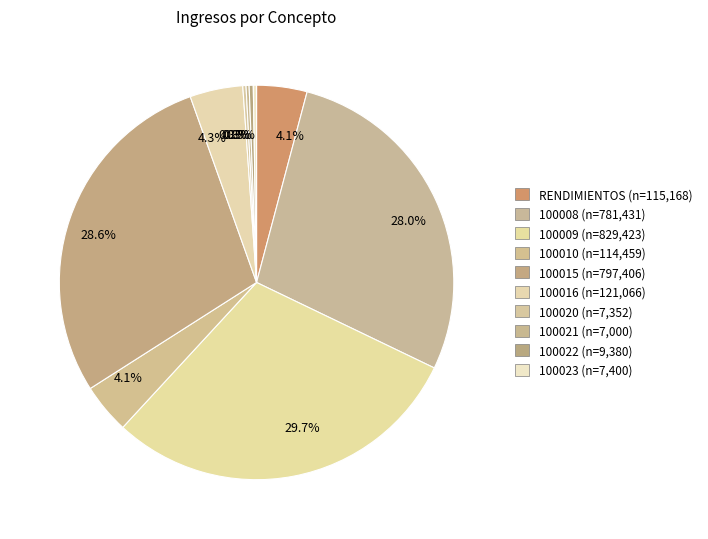

Rank the categories by value from highest to lowest.

100009, 100015, 100008, 100016, RENDIMIENTOS, 100010, 100022, 100023, 100020, 100021